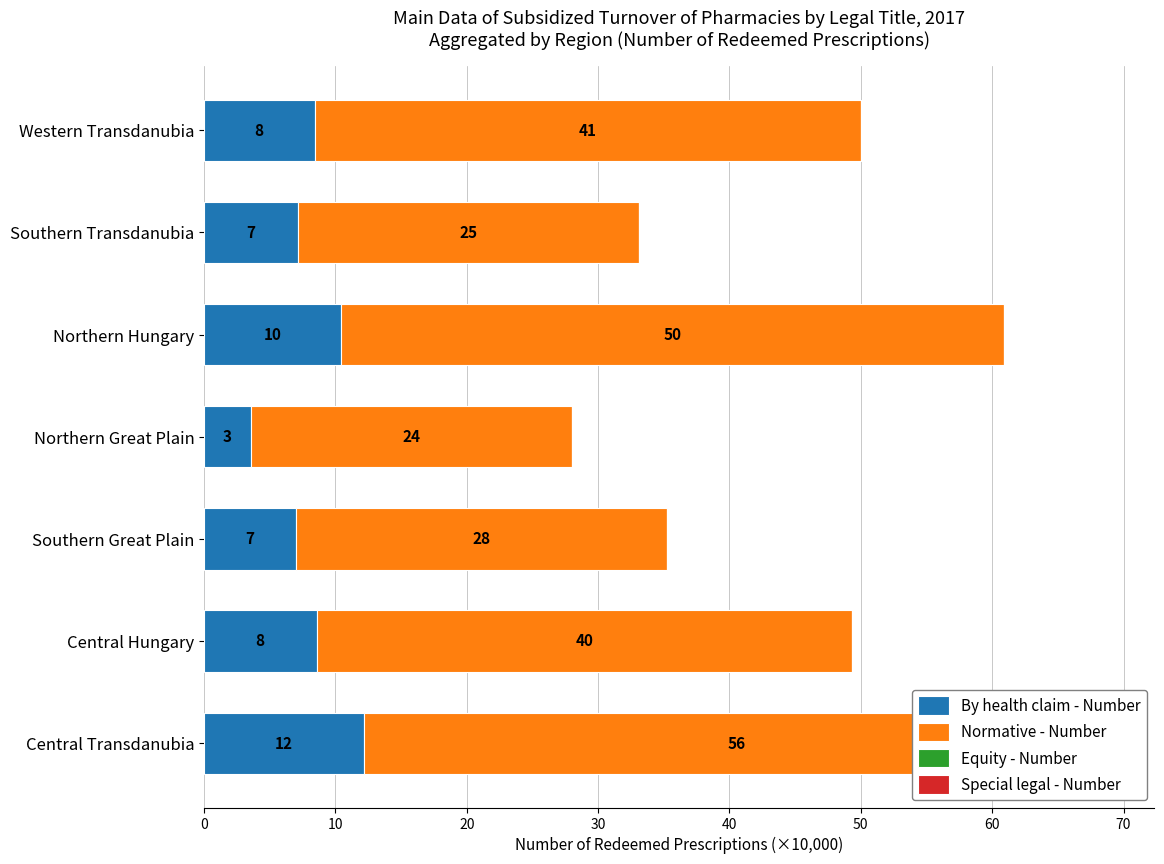

What is the value of the Normative - Number bar at the 2nd from the left?

40.7